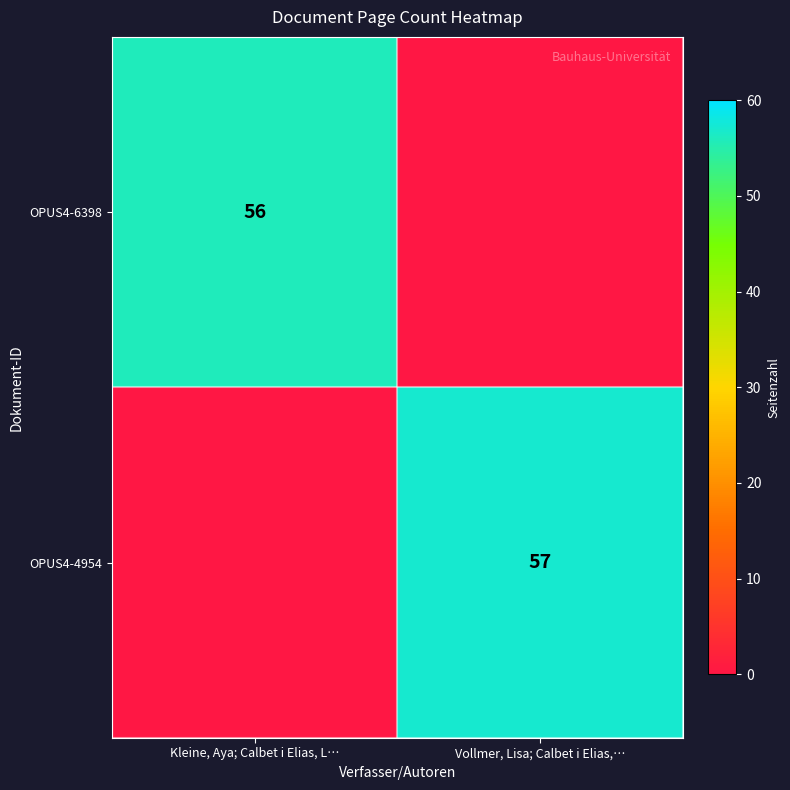

Is it true that OPUS4-6398 equals 56 at Kleine, Aya; Calbet i Elias, L…?

True